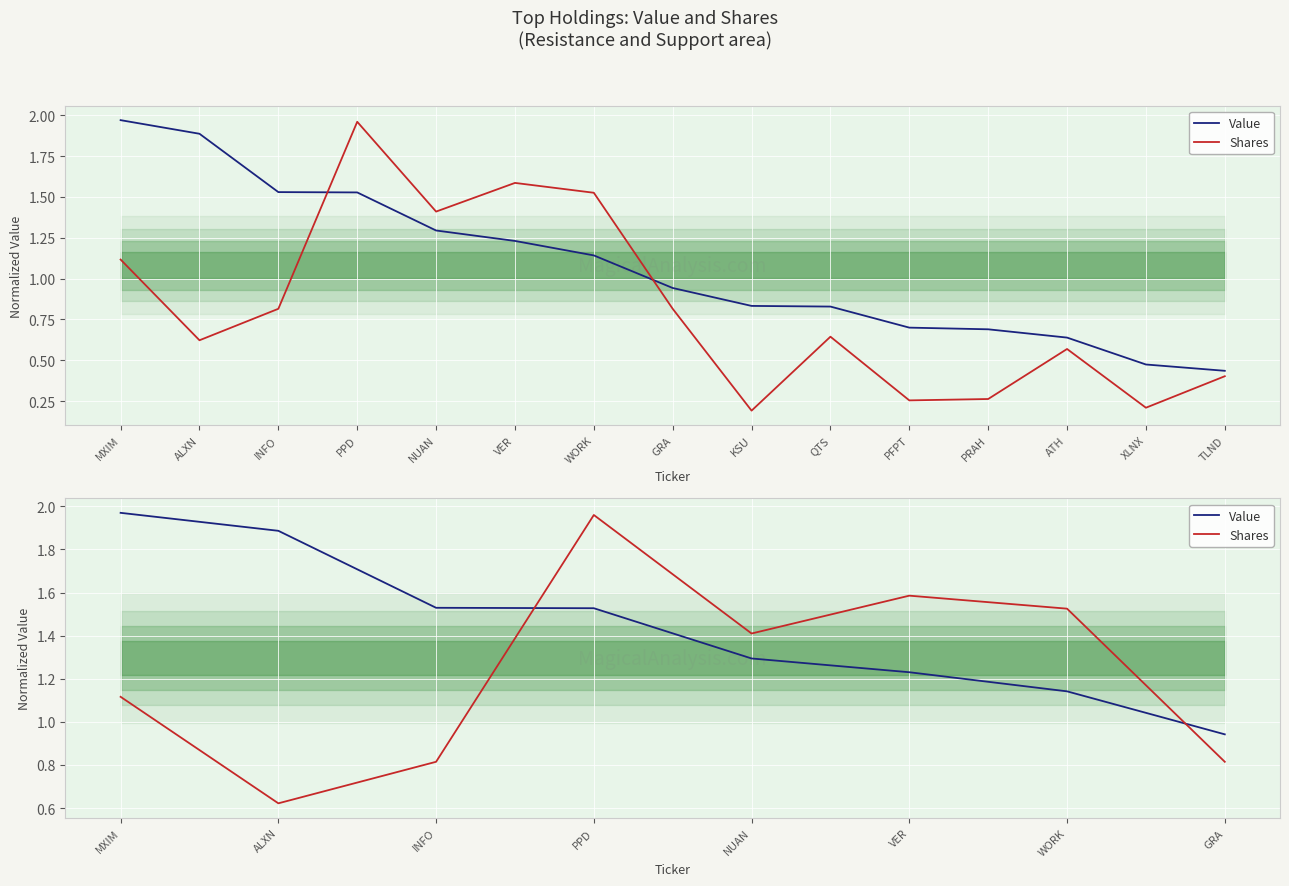

What position from the right is WORK?

2